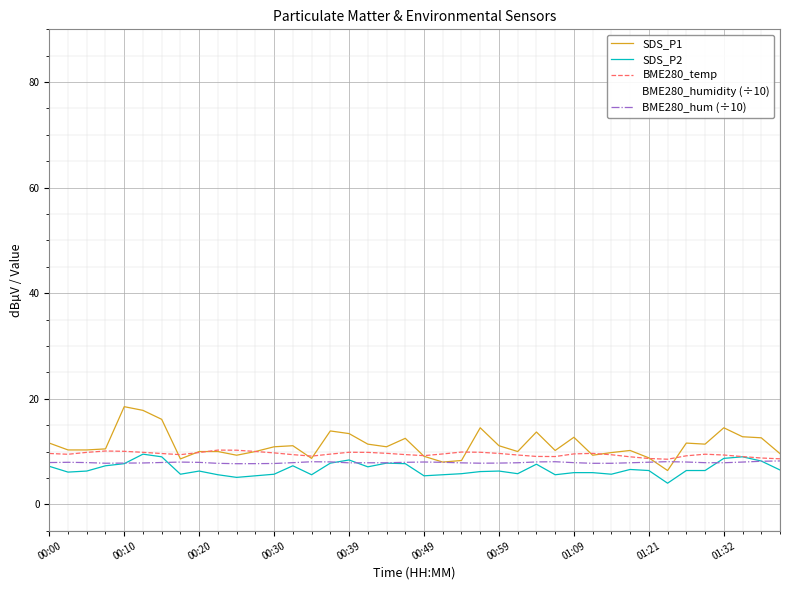

Which series has the largest total across all categories?

BME280_humidity (÷10)